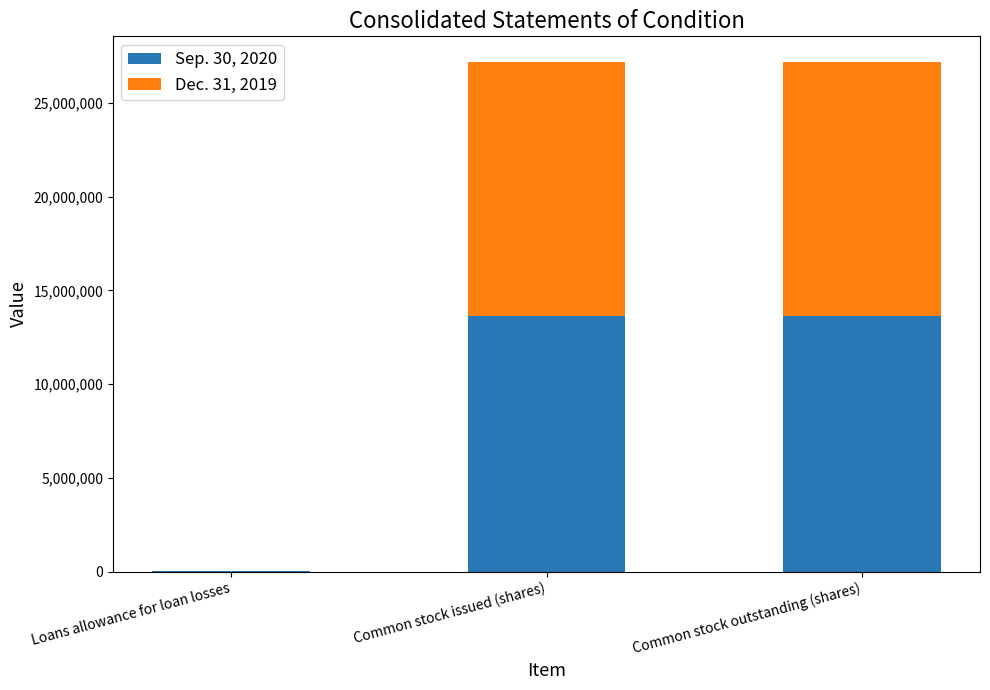

What is the total value across all series at Common stock issued (shares)?

27182371